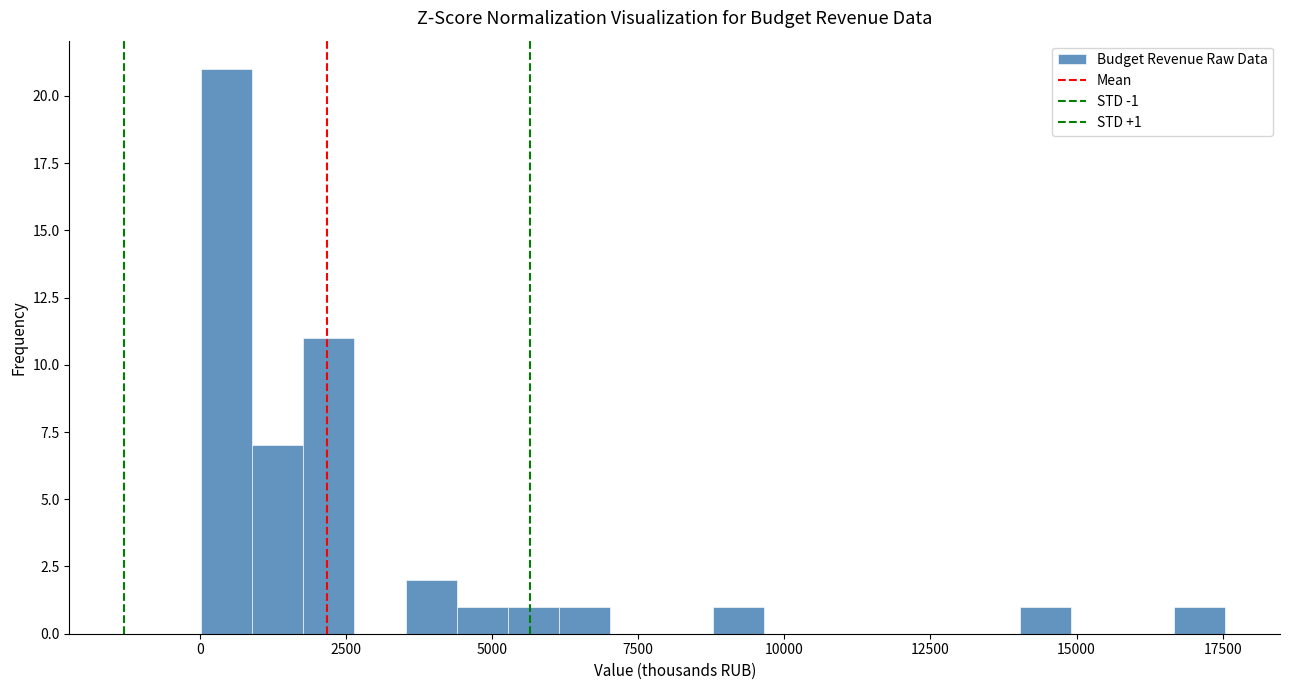

Around what value on the x-axis is the tallest bar? Give the approximate position of its centre, as read against the axis.

500